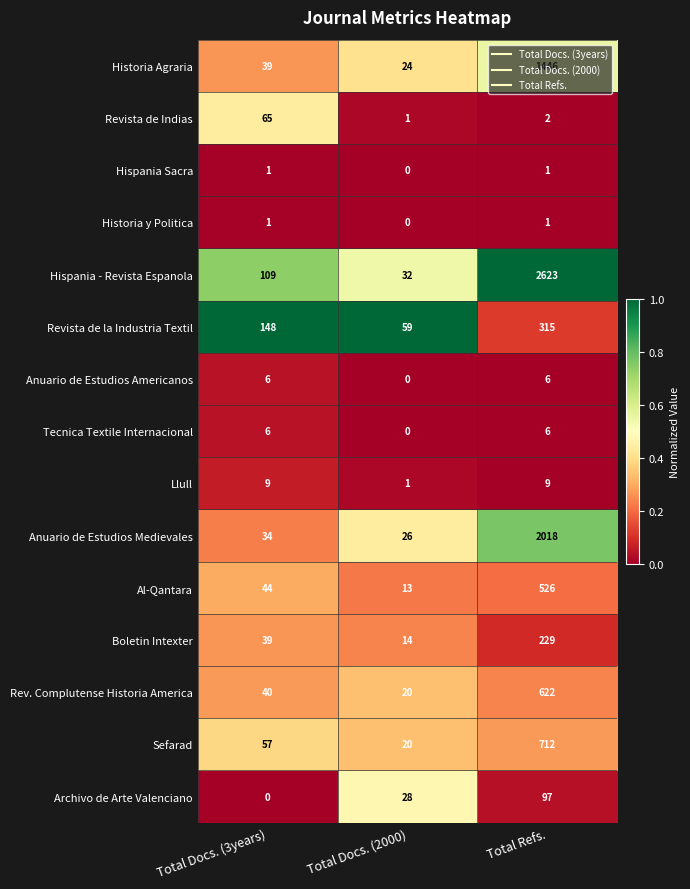

List the labels in order of Rev. Complutense Historia America value, largest first.

Total Refs., Total Docs. (3years), Total Docs. (2000)